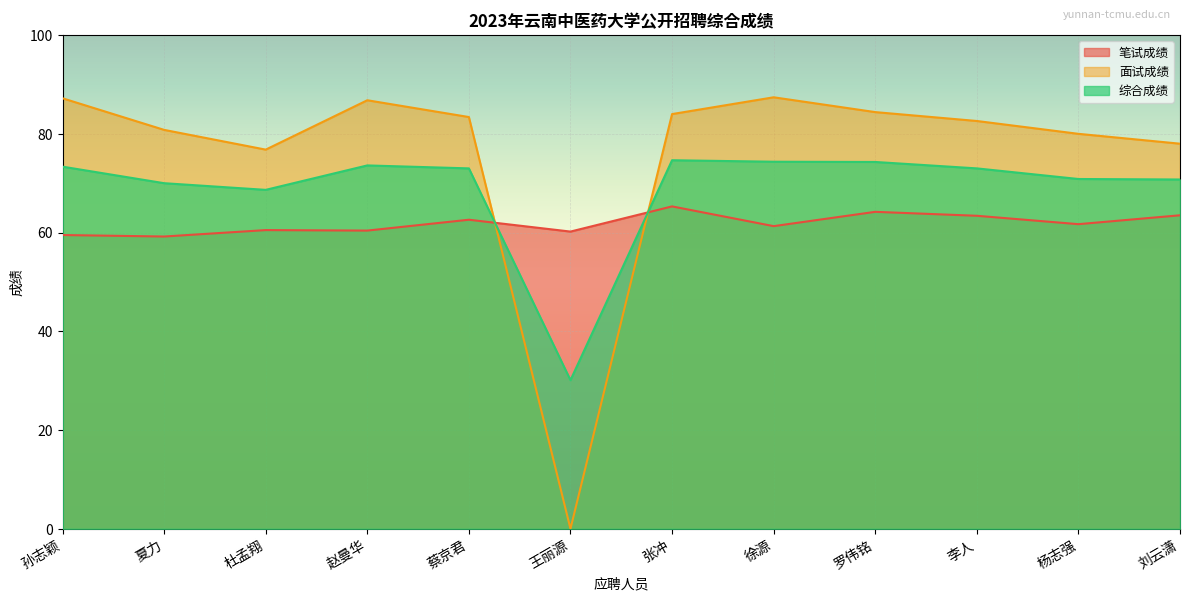

Reading left to right, list all the values displayed in this chart.

笔试成绩: 59.5	59.2	60.5	60.4	62.6	60.2	65.3	61.3	64.2	63.4	61.7	63.5
面试成绩: 87.2	80.8	76.8	86.8	83.4	0.0	84.0	87.4	84.4	82.6	80.0	78.0
综合成绩: 73.3	70.0	68.7	73.6	73.0	30.1	74.7	74.3	74.3	73.0	70.8	70.8